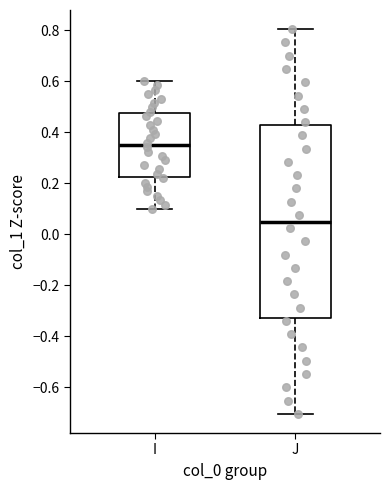

Which box has the lowest median line?

J